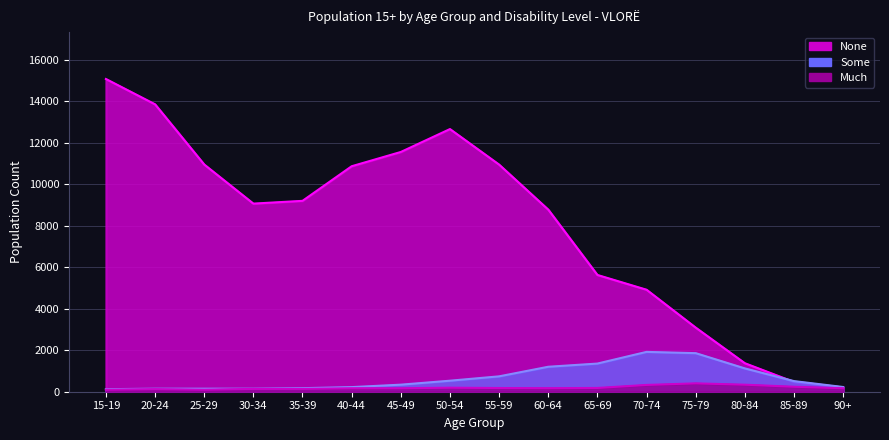

Reading right to left, what are all the values shown in this chart?

None: 204	472	1374	3090	4916	5628	8777	10947	12660	11556	10868	9200	9067	10952	13854	15074
Some: 227	512	1124	1859	1920	1357	1203	741	531	340	222	171	147	146	146	122
Much: 168	240	339	403	327	181	171	178	194	167	165	138	135	98	124	98